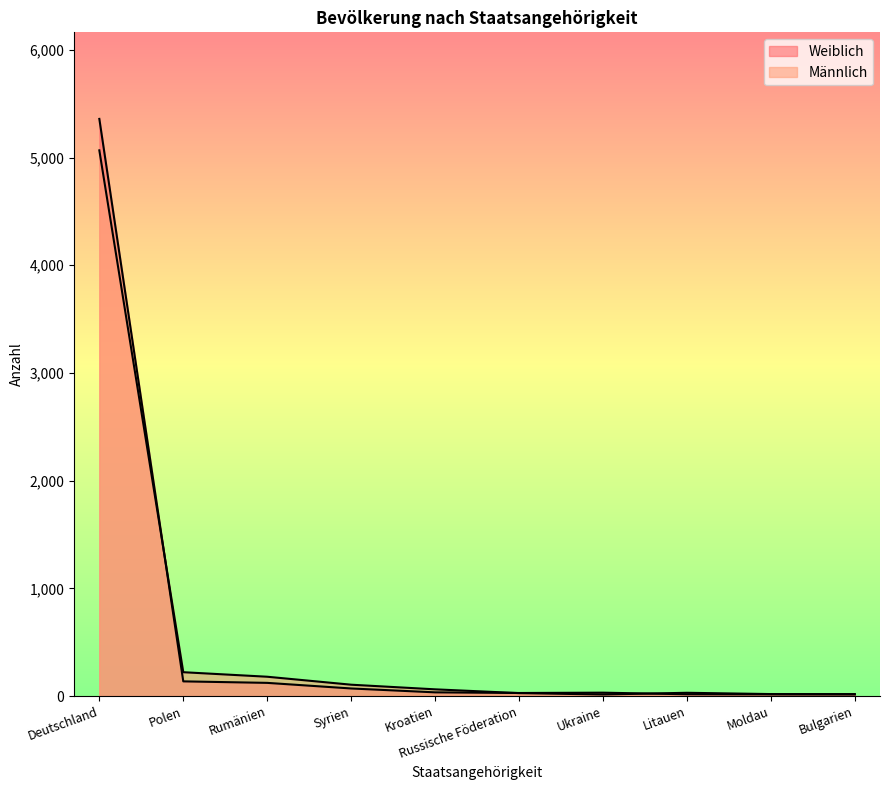

True or false: Männlich has more than 2 points higher than both neighbors.

False